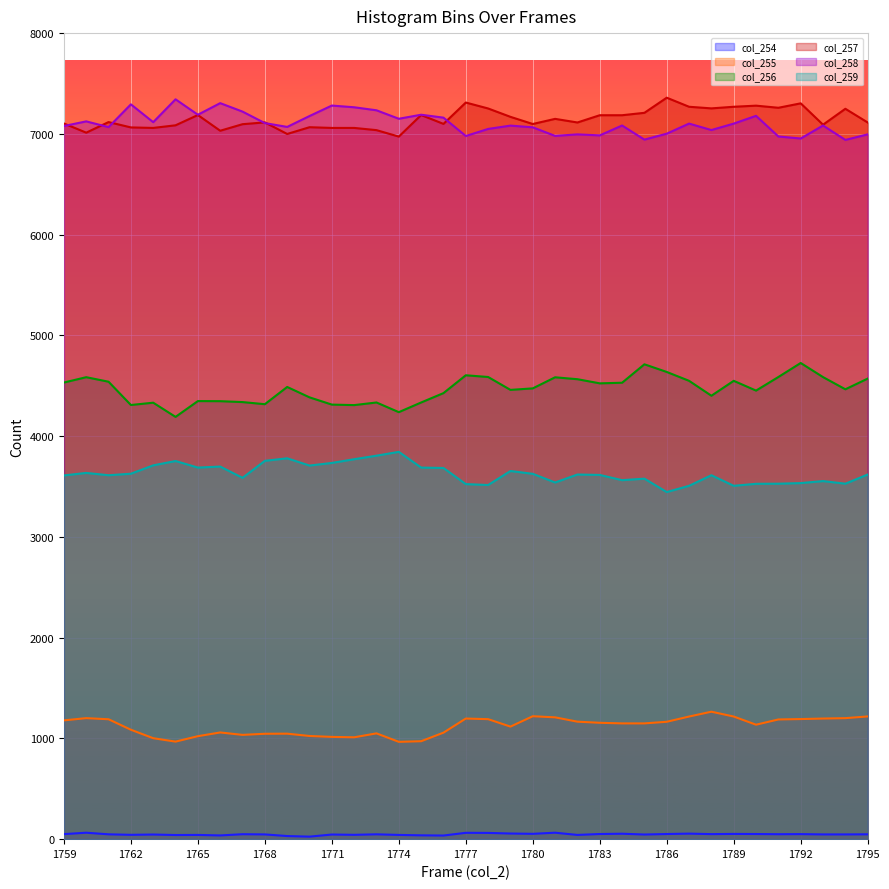

Reading left to right, what are all the values shown in this chart?

col_254: 50	64	48	43	46	41	42	37	49	47	31	25	46	43	48	42	38	36	63	62	56	53	64	42	51	54	46	51	55	50	52	51	49	50	47	47	48
col_255: 1179	1201	1190	1086	1002	968	1022	1059	1035	1046	1047	1024	1015	1011	1050	966	972	1057	1197	1191	1117	1220	1209	1166	1155	1149	1149	1165	1217	1265	1217	1136	1188	1192	1197	1201	1218
col_256: 4532	4585	4540	4309	4332	4191	4348	4347	4338	4317	4488	4385	4313	4308	4334	4238	4334	4427	4604	4587	4459	4474	4584	4565	4524	4530	4713	4637	4549	4401	4549	4452	4587	4726	4586	4465	4571
col_257: 7103	7012	7117	7064	7059	7085	7187	7031	7096	7114	6999	7066	7059	7059	7037	6973	7187	7099	7311	7252	7169	7098	7149	7113	7185	7185	7209	7359	7269	7253	7269	7280	7259	7303	7091	7249	7113
col_258: 7078	7124	7067	7293	7116	7343	7190	7305	7221	7107	7069	7177	7281	7264	7234	7150	7190	7161	6979	7049	7082	7065	6980	6995	6985	7083	6943	7002	7102	7038	7102	7179	6974	6954	7083	6940	6995
col_259: 3610	3635	3612	3627	3710	3753	3688	3698	3586	3755	3780	3708	3734	3771	3806	3844	3688	3684	3524	3515	3654	3626	3540	3619	3615	3563	3578	3445	3507	3612	3507	3527	3528	3534	3554	3528	3619